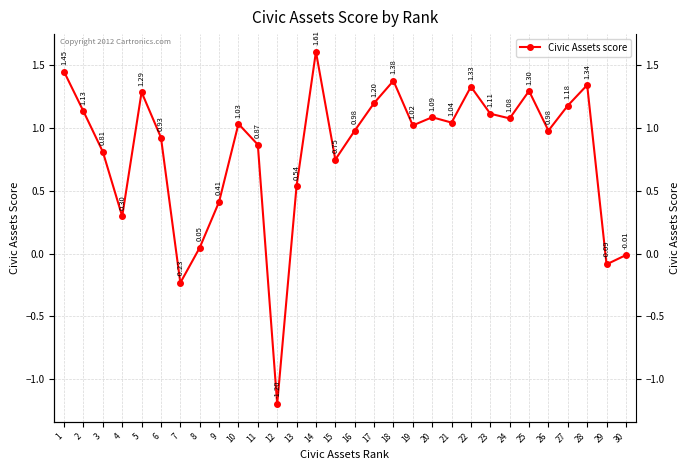

What is the difference between the values at 10 and 4?

0.7